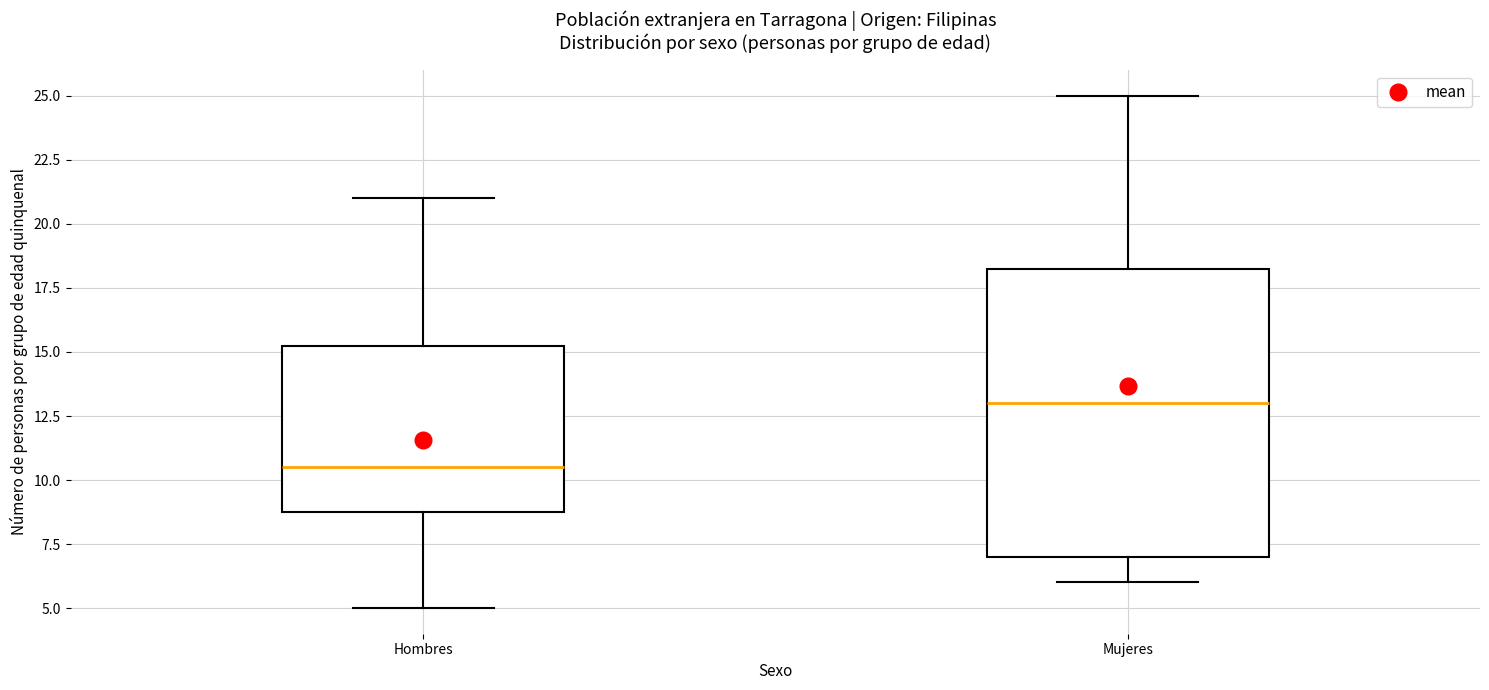

Reading left to right, transcribe this box plot: for each box, give where its median line is, the range the box spans, and where its two whiskers end, as read against the y-axis. The values are not printed on the chart, so give them approximately, as read against the axis.

Hombres: median 10.5, box 9.0 to 15.5, whiskers 5.0 to 21.0
Mujeres: median 13.0, box 7.0 to 18.5, whiskers 6.0 to 25.0